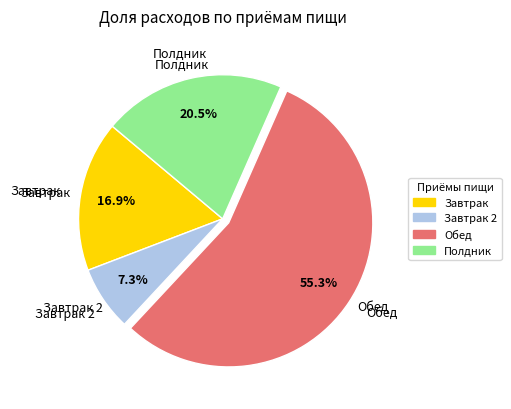

How many slices are in this pie chart?

4